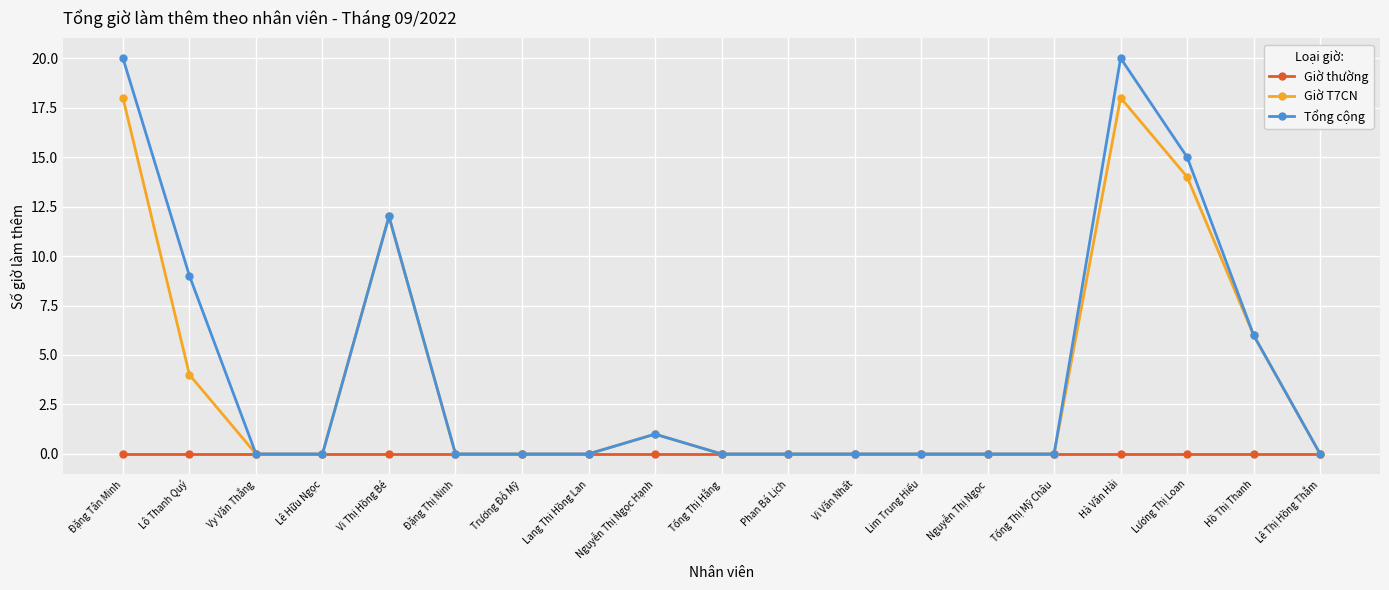

What position from the left is Vy Văn Thắng?

3